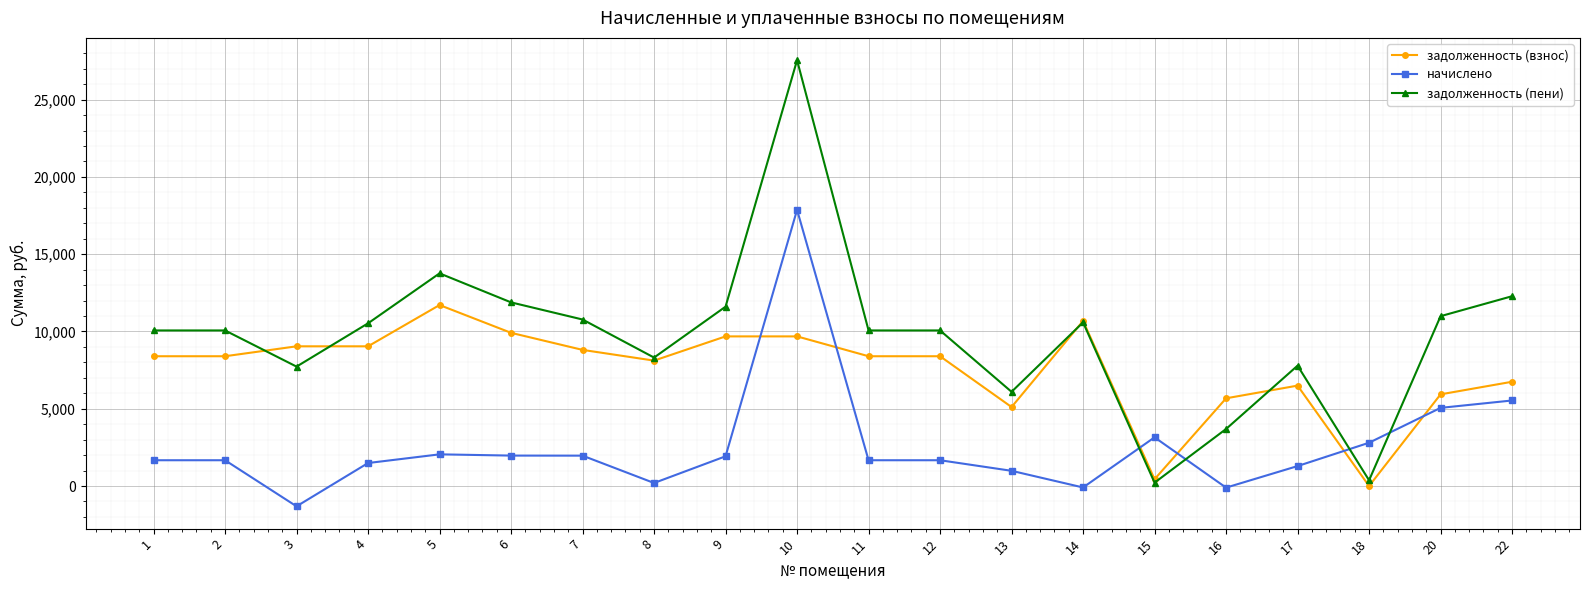

How many data points does each series have?

20